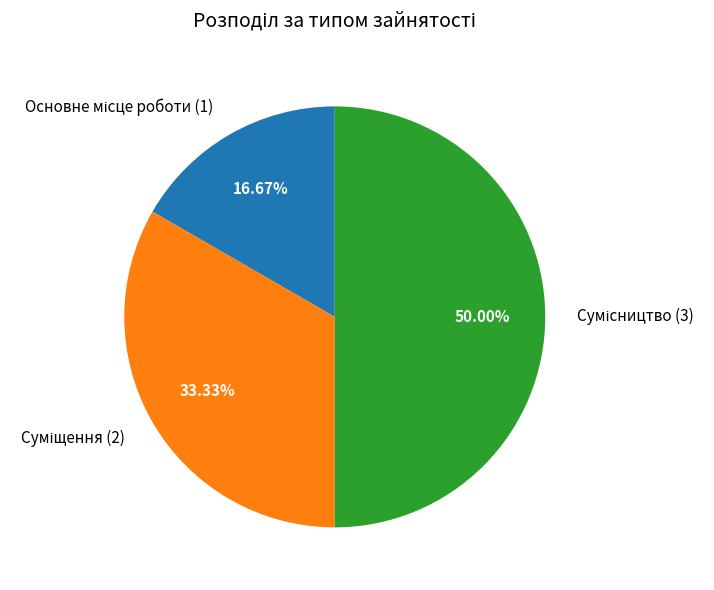

To the nearest percent, what percentage of the pie is Сумісництво?

50%